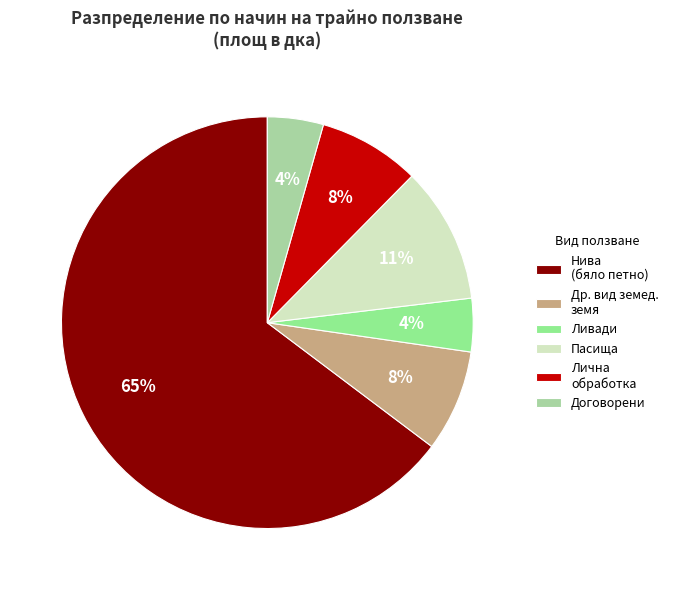

To the nearest percent, what is the difference between the largest and smallest slice percentages?

61%